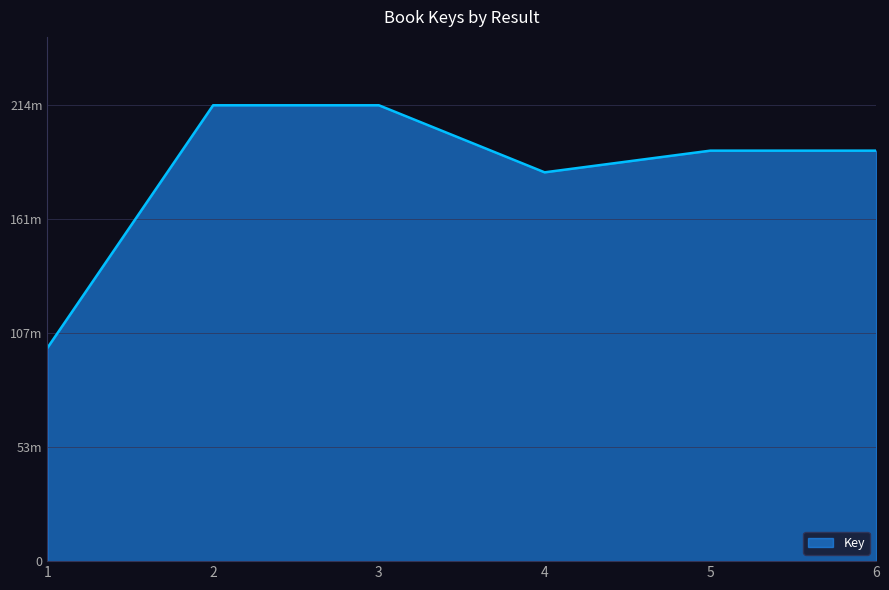

Where is the first local maximum?

2